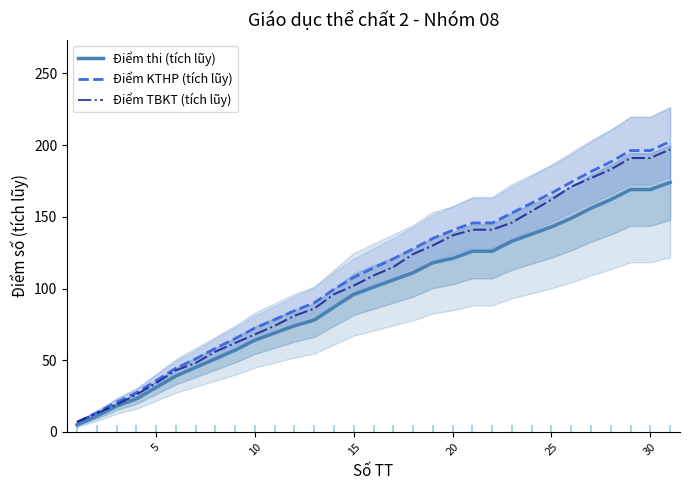

Which series reaches the minimum Y coordinate?

Điểm thi (tích lũy)